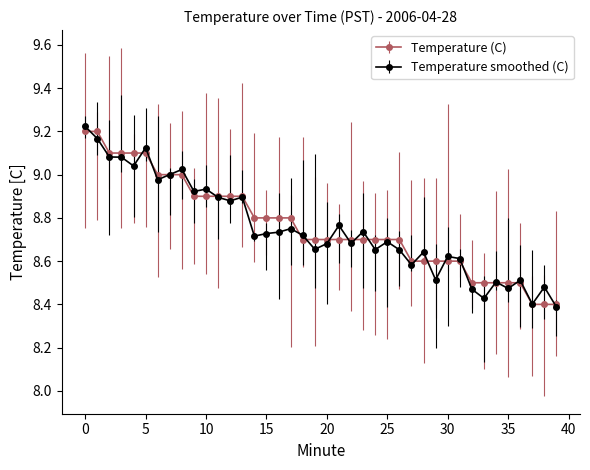

Does the chart display data point markers on the line(s)?

Yes